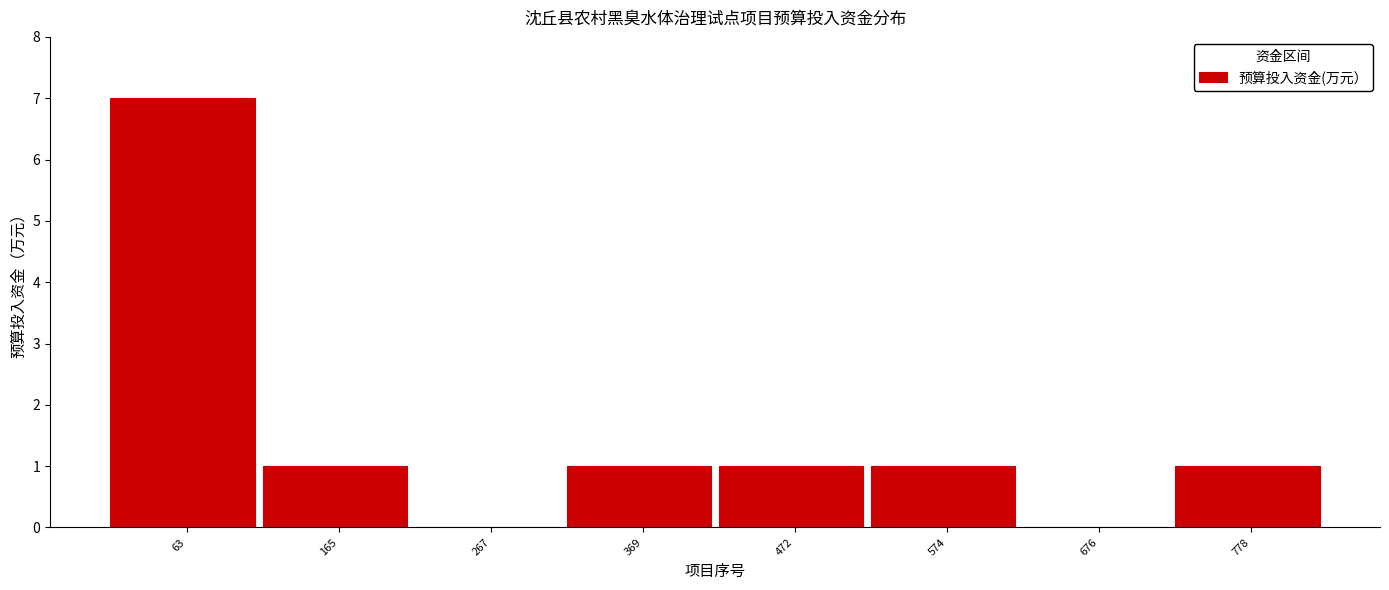

Reading left to right, list all the values displayed in this chart.

63=7	165=1	267=0	369=1	472=1	574=1	676=0	778=1